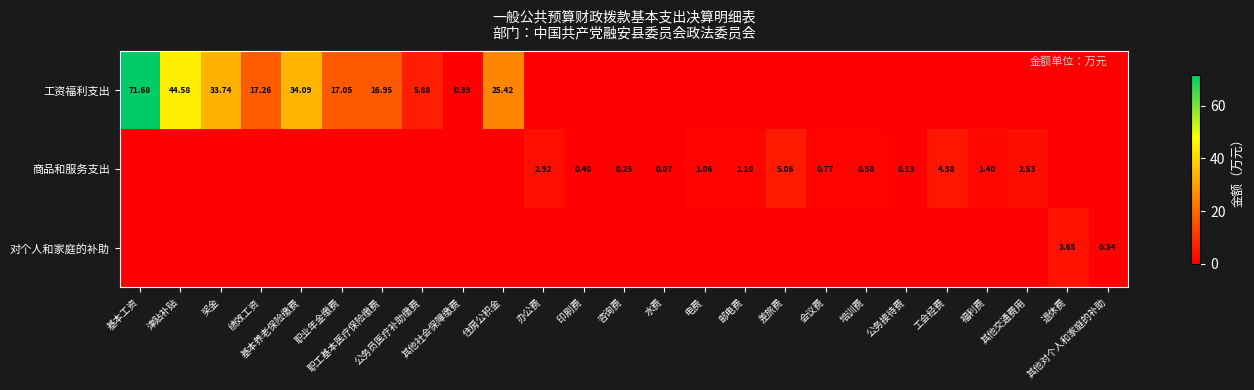

True or false: 对个人和家庭的补助 has a value of 0.0 at 差旅费.

True